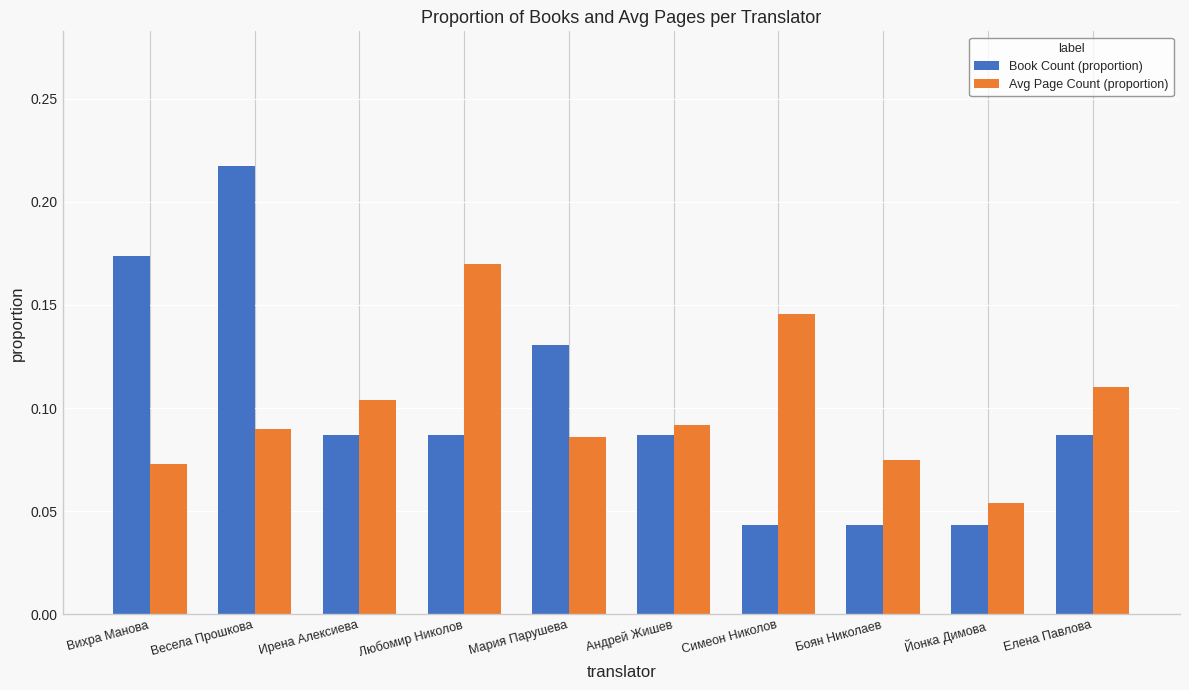

Count the Avg Page Count (proportion) values in the range 0 to 1.

10